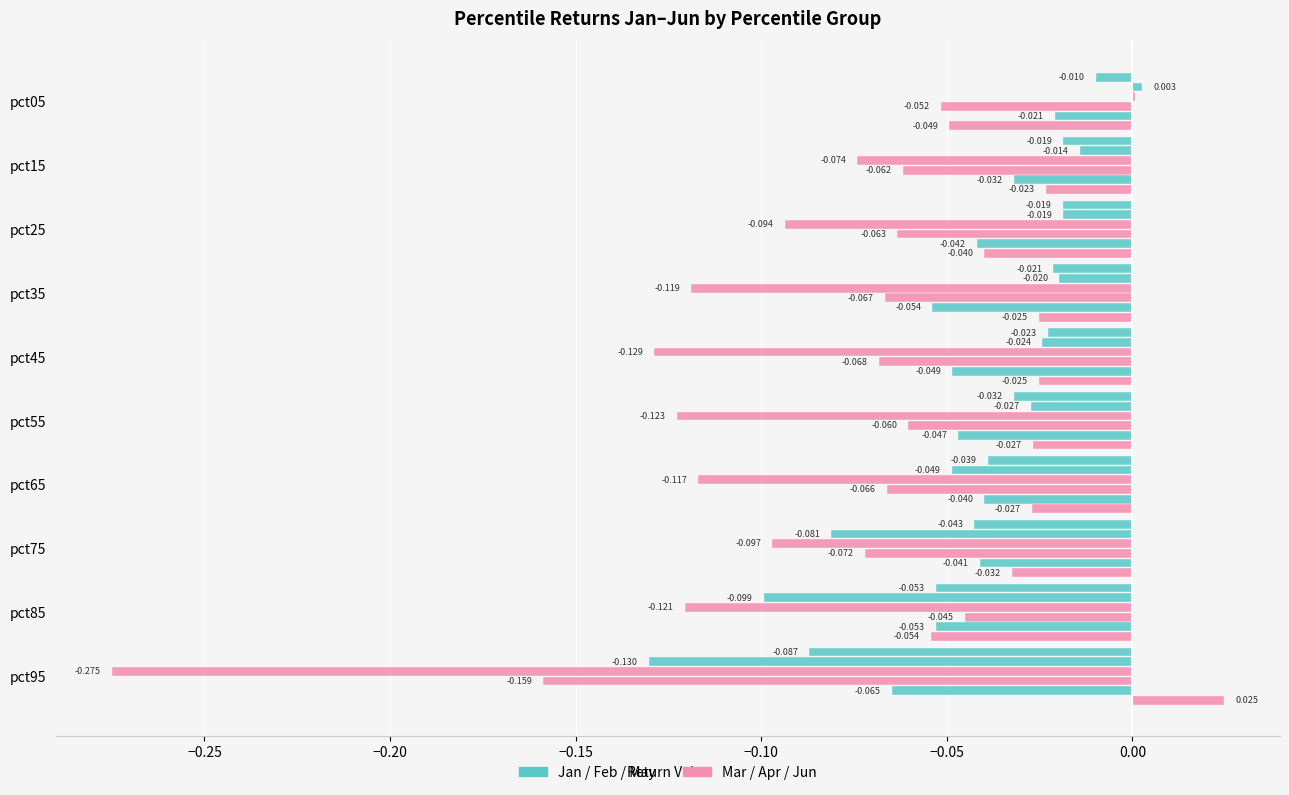

The value of May at pct75 is -0.1. True or false?

False